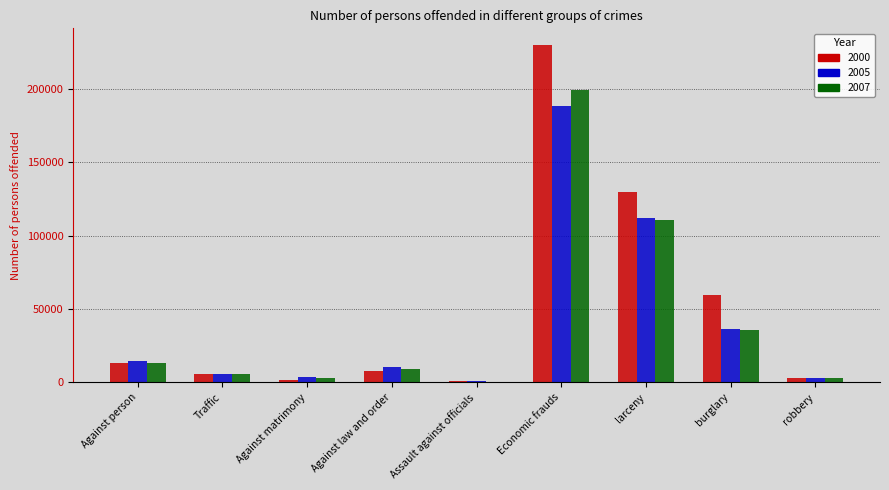

What is the total value across all series at Economic frauds?

617193